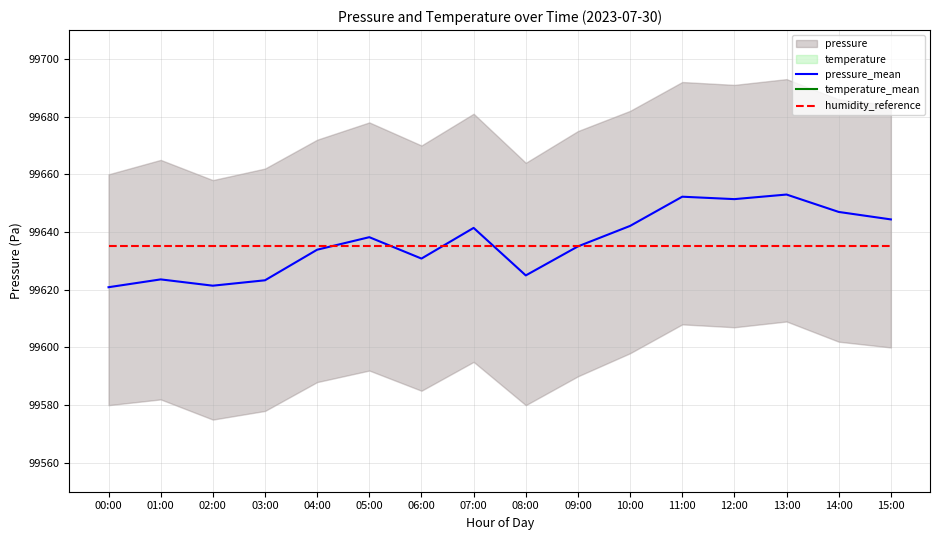

What is the sum of all pressure_mean values?

1594183.6